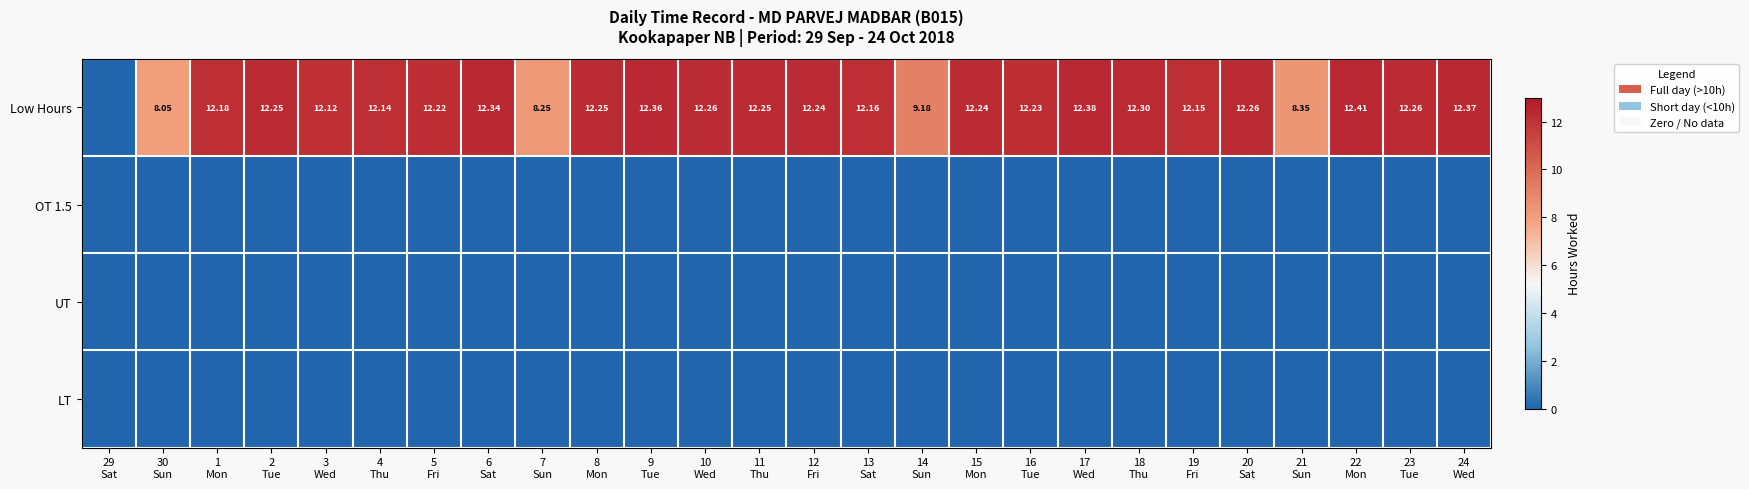

At how many categories does at least one series exceed 5?

25